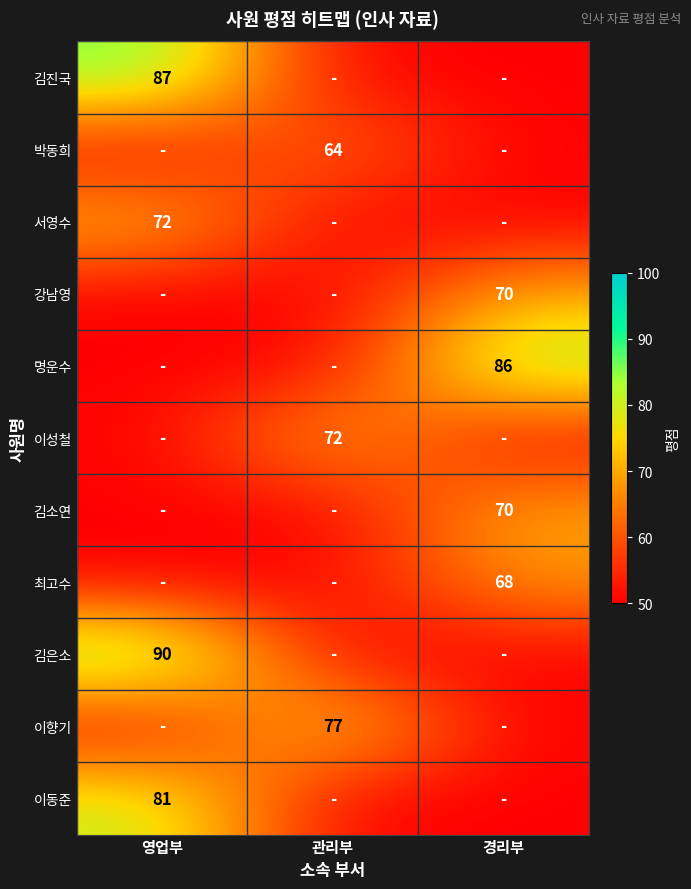

Is the value of 명운수 at 경리부 greater than the value of 최고수 at 경리부?

Yes